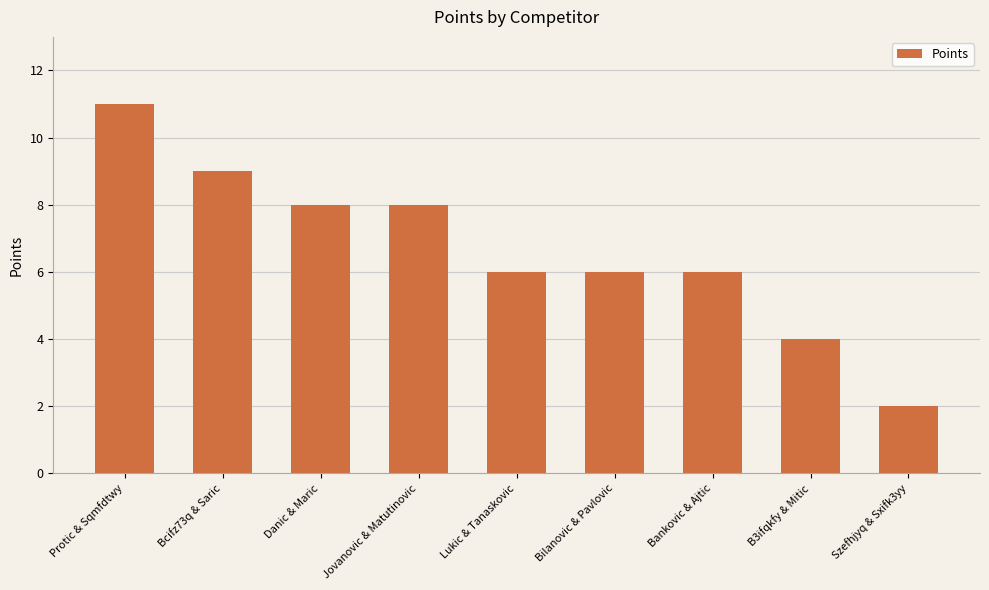

Approximately how many times larger is the value at Bcifz73q & Saric compared to Bankovic & Ajtic?

1.5